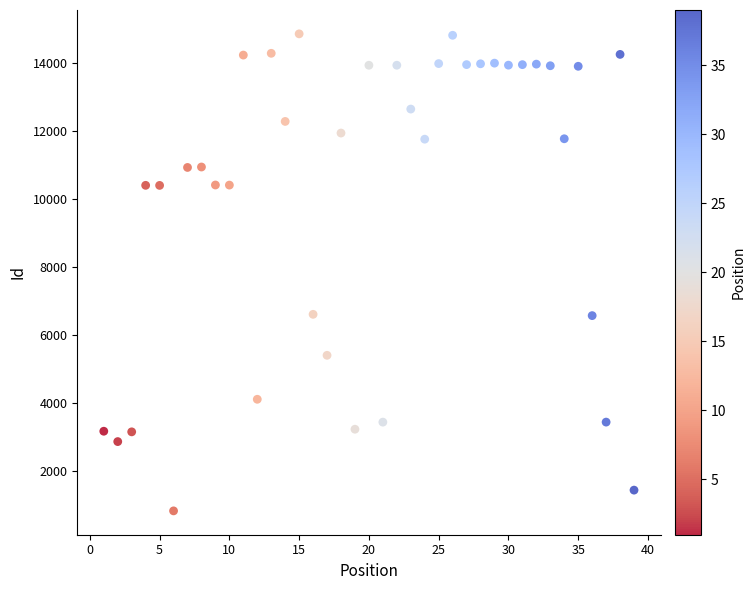

What is the range of Y values (max minus min)?

14004